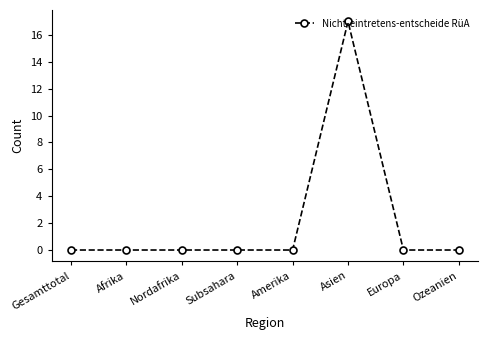

What is the sum of all values?

17